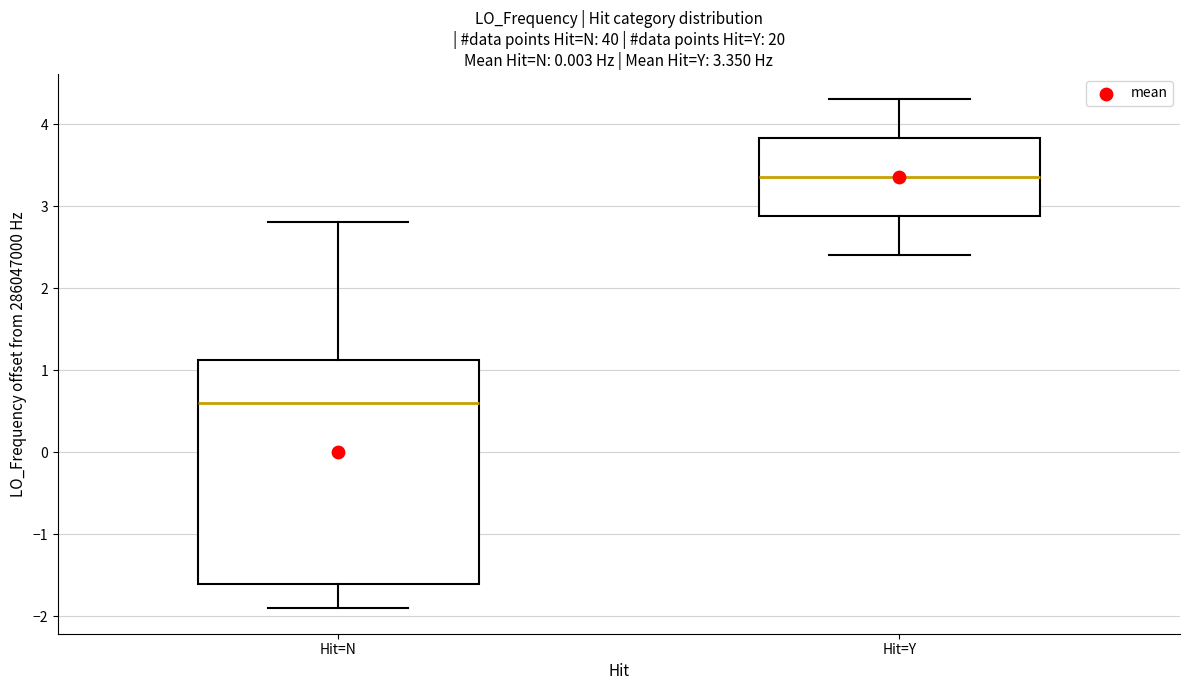

Which box is the tallest, from its lower edge to its upper edge?

Hit=N